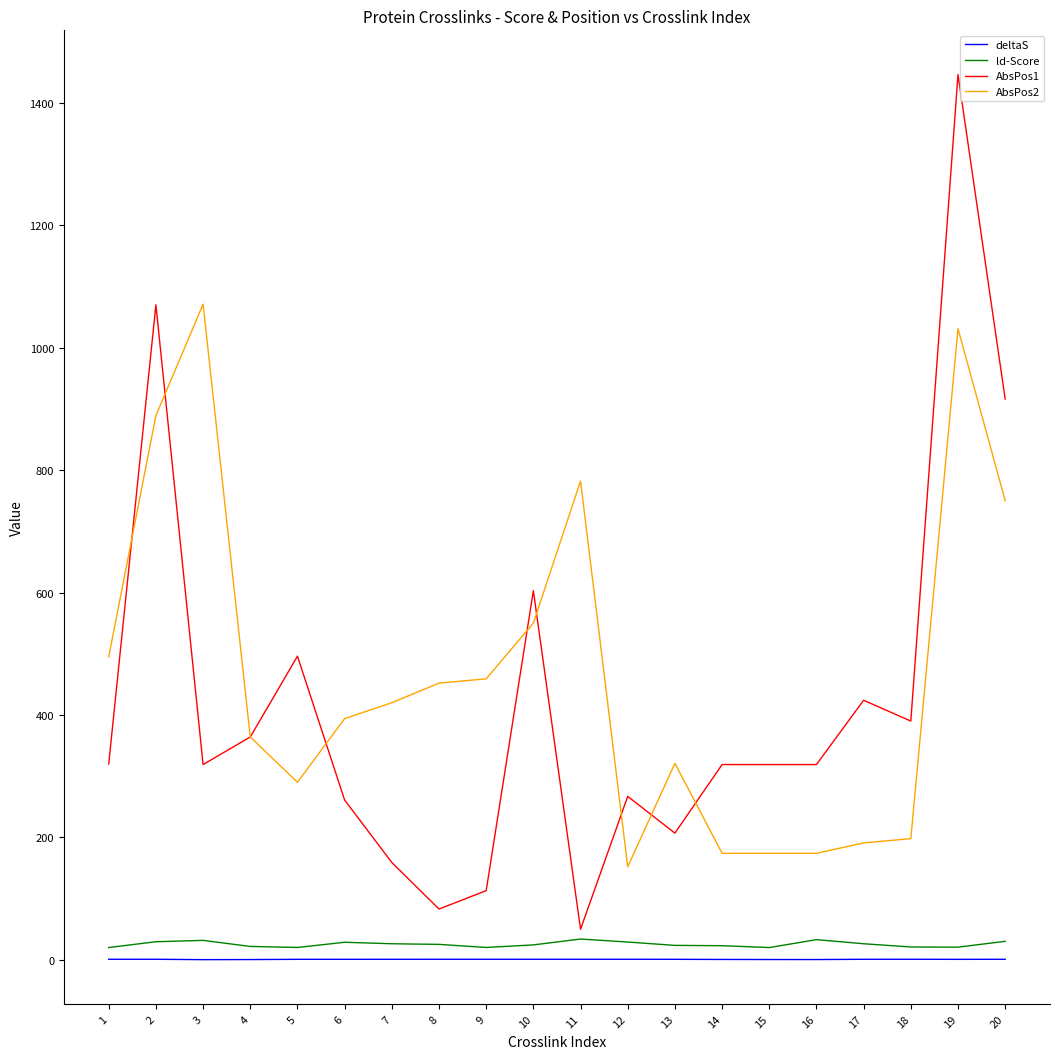

What is the highest value of the ld-Score series?

34.0